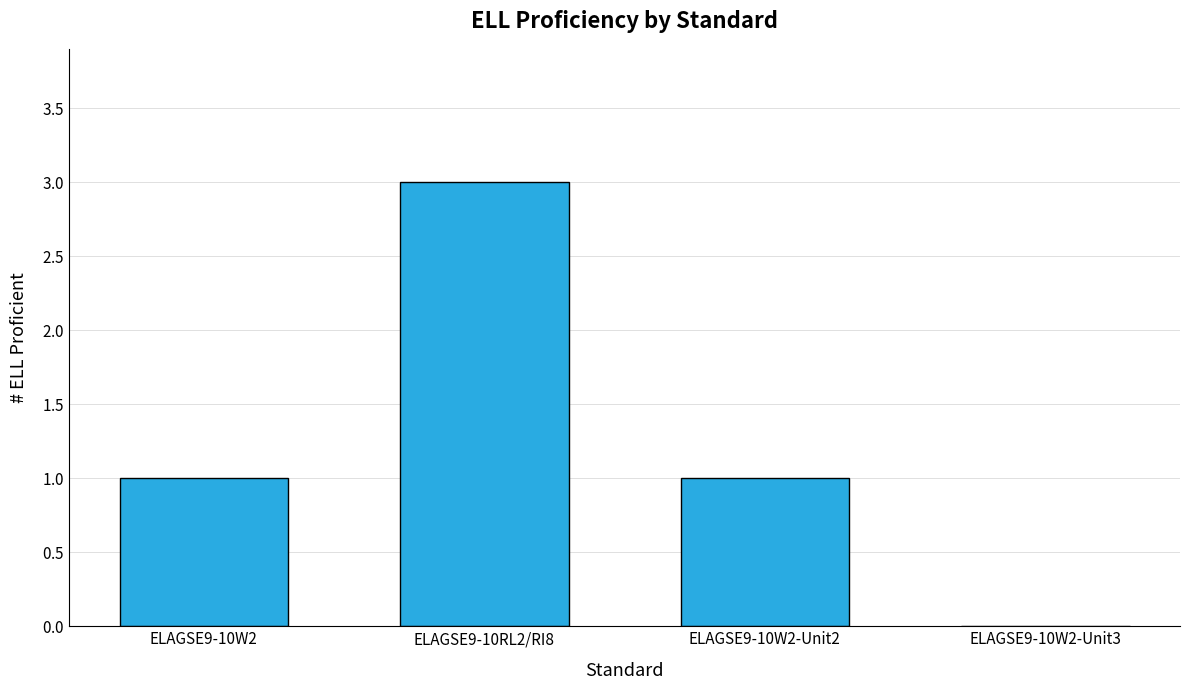

Is it true that the value at ELAGSE9-10W2-Unit3 is 2?

False